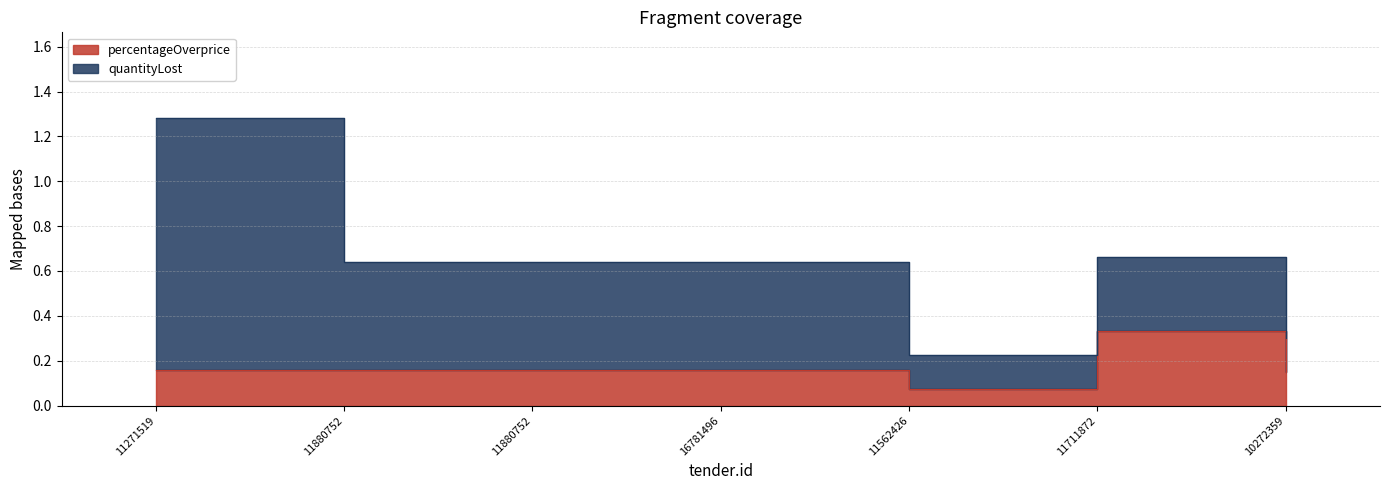

How many points are lower than both their immediate neighbors (excluding endpoints)?

1